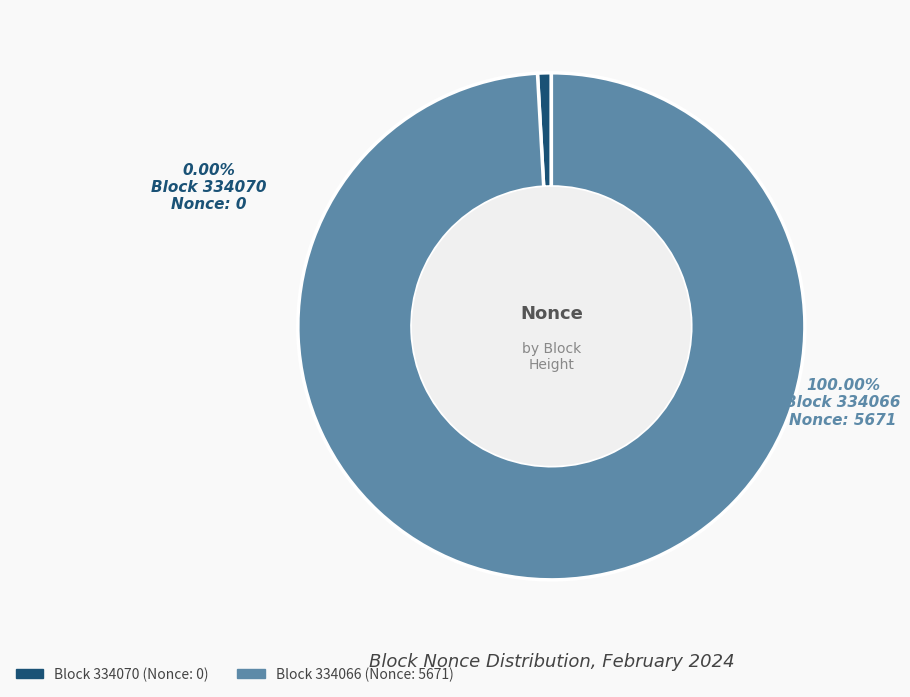

What portion of the pie excludes 334070?

100.0%